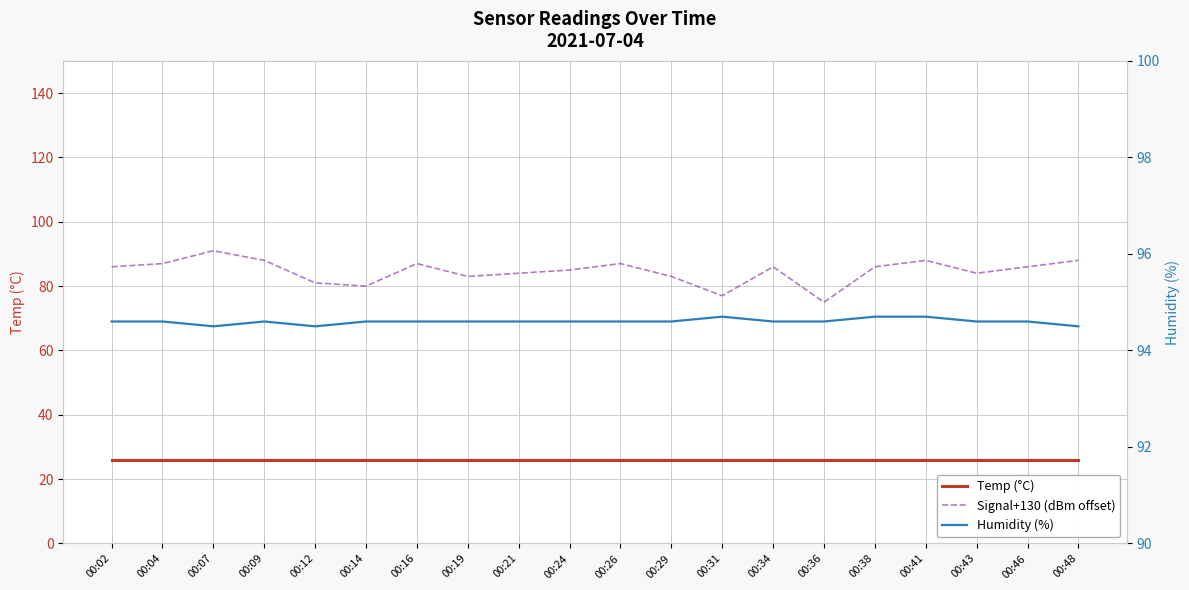

What are all the series names shown in the legend?

Temp (°C), Signal+130 (dBm offset), Humidity (%)